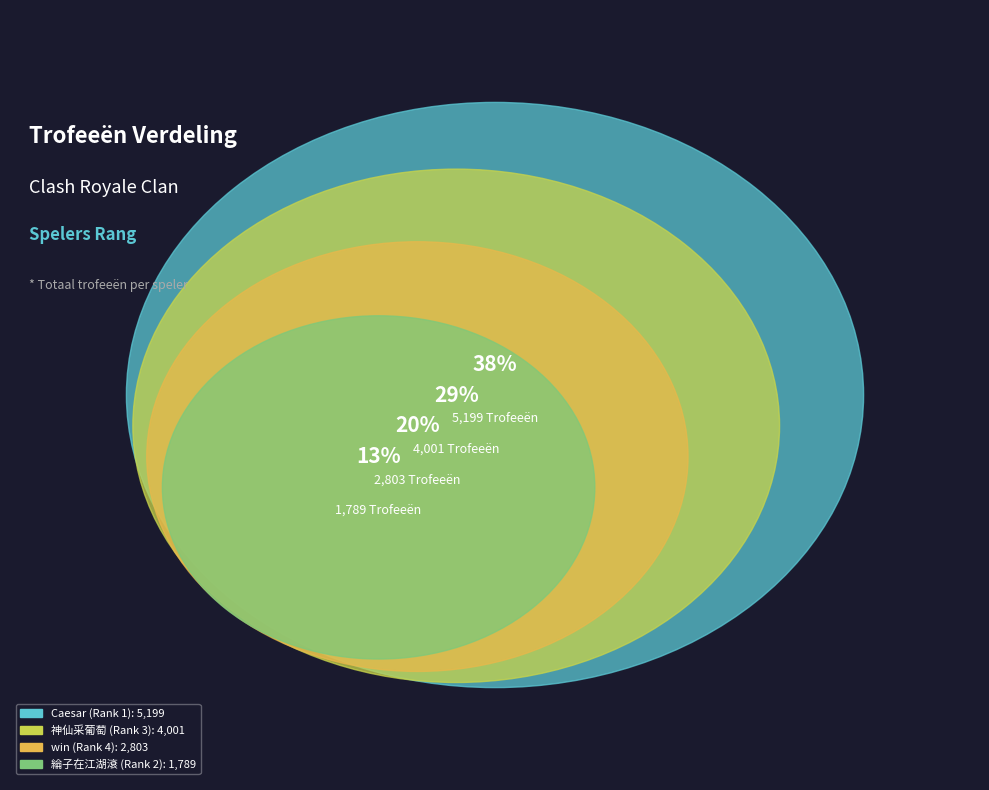

To the nearest percent, what percentage of the pie is Caesar (Rank 1)?

38%